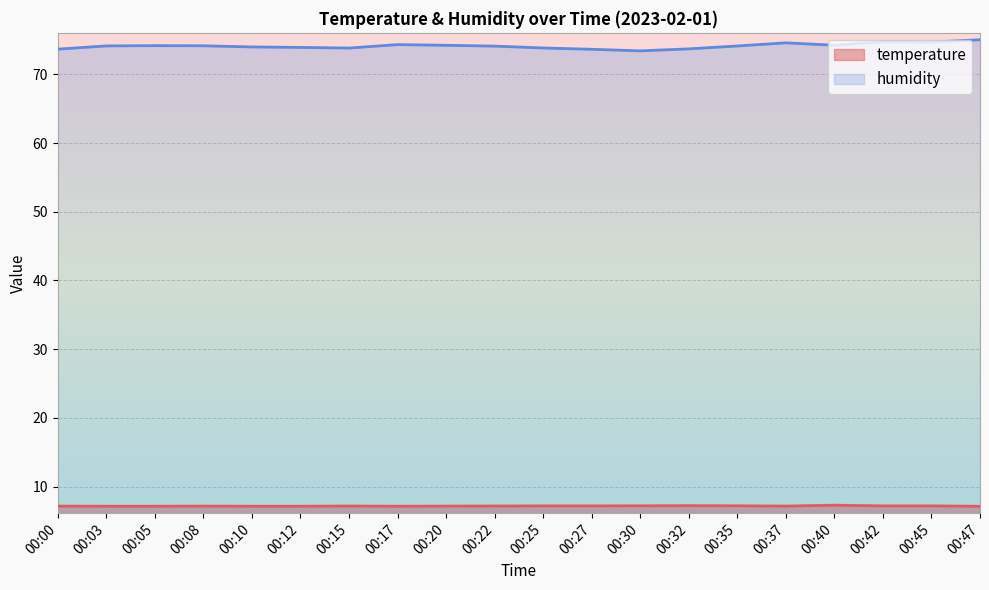

What is the value of the humidity point at the 13th from the left?

73.4